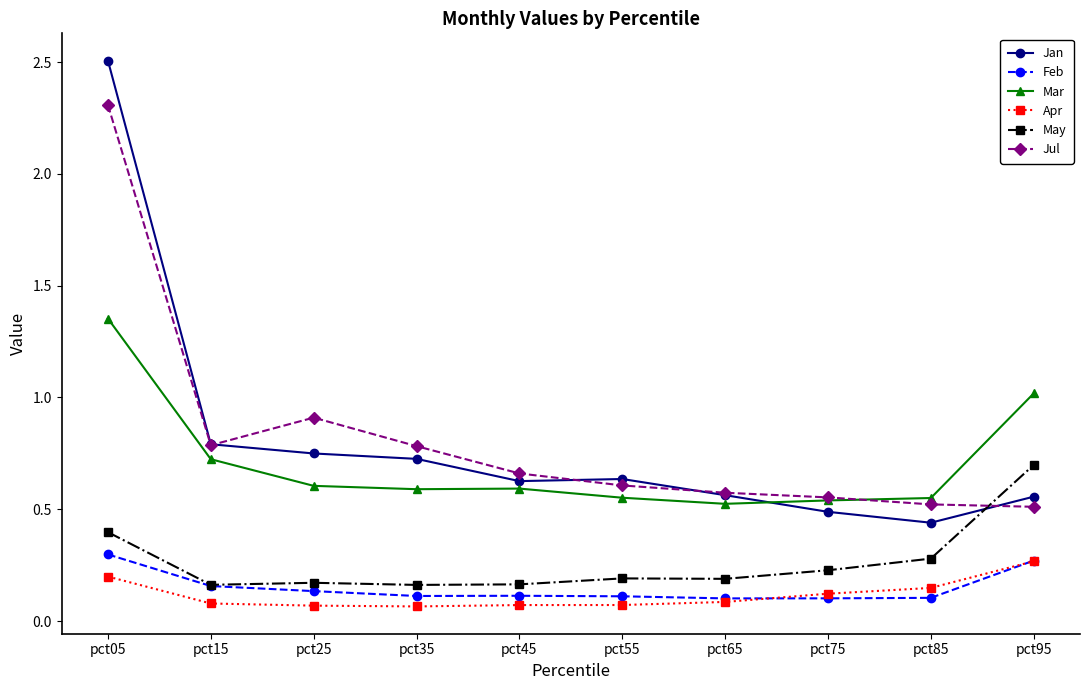

What is the total value across all series at pct15?

2.7